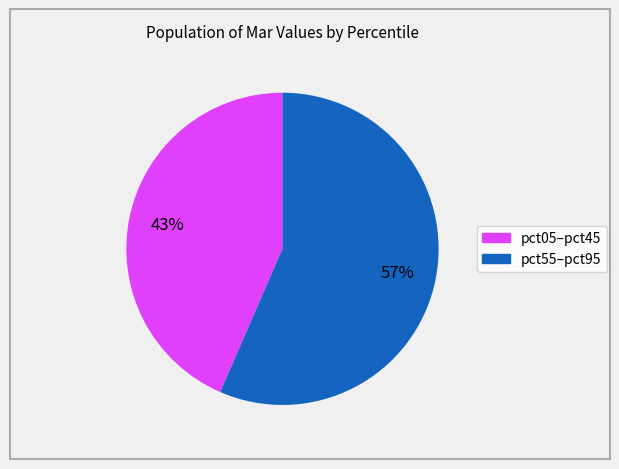

Is there any slice that represents more than half of the pie?

Yes